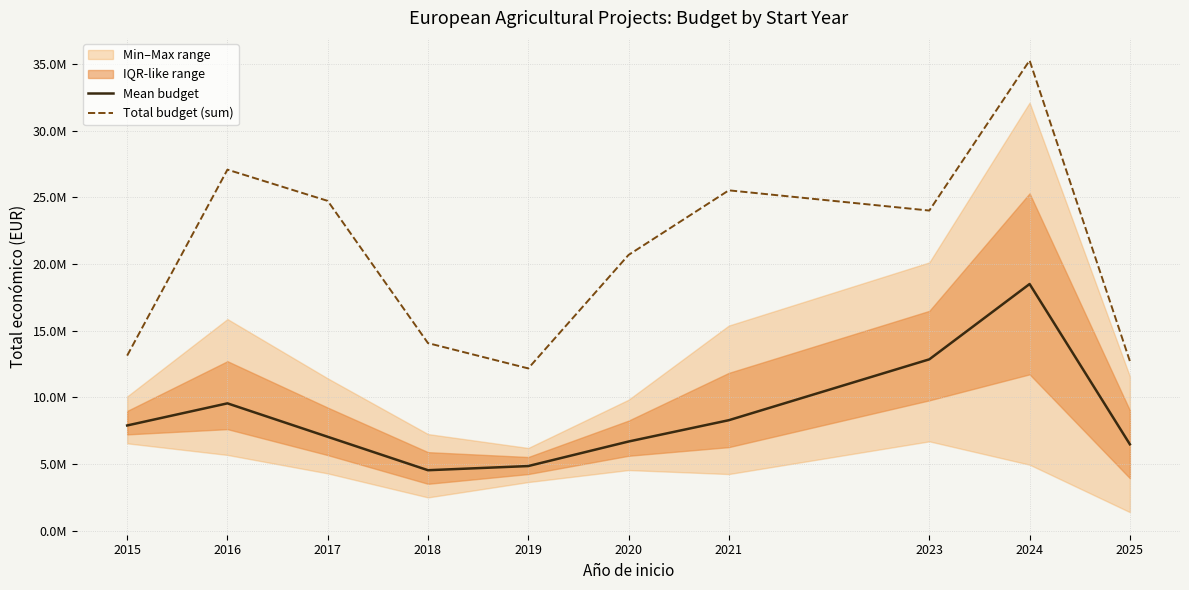

Reading left to right, what are all the values shown in this chart?

Mean budget: 2015=7898003.1	2016=9556854.2	2017=7047665.1	2018=4541378.9	2019=4853814.7	2020=6693847.5	2021=8292239.8	2023=12858070.2	2024=18506800.4	2025=6487809.7
Total budget (sum): 2015=13137251.0	2016=27085139.0	2017=24742508.0	2018=14074139.0	2019=12177817.0	2020=20685203.0	2021=25532993.0	2023=24015831.0	2024=35272870.0	2025=12725078.0